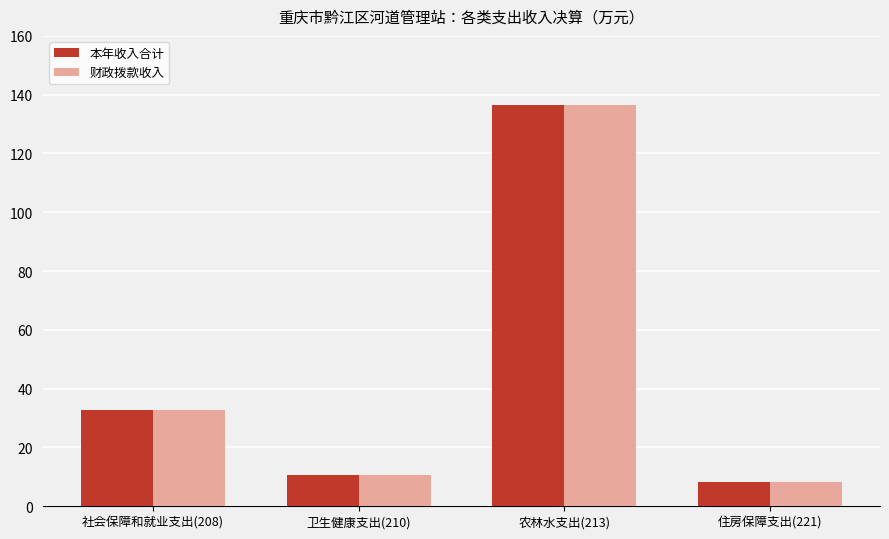

What is the difference between the 财政拨款收入 values at 住房保障支出(221) and 农林水支出(213)?

128.2